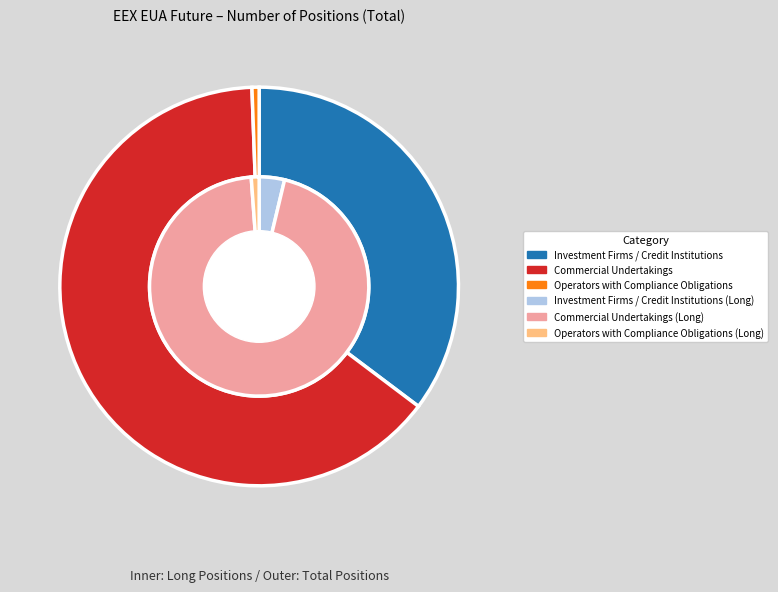

Which has a higher value, Commercial Undertakings or Investment Firms / Credit Institutions?

Commercial Undertakings